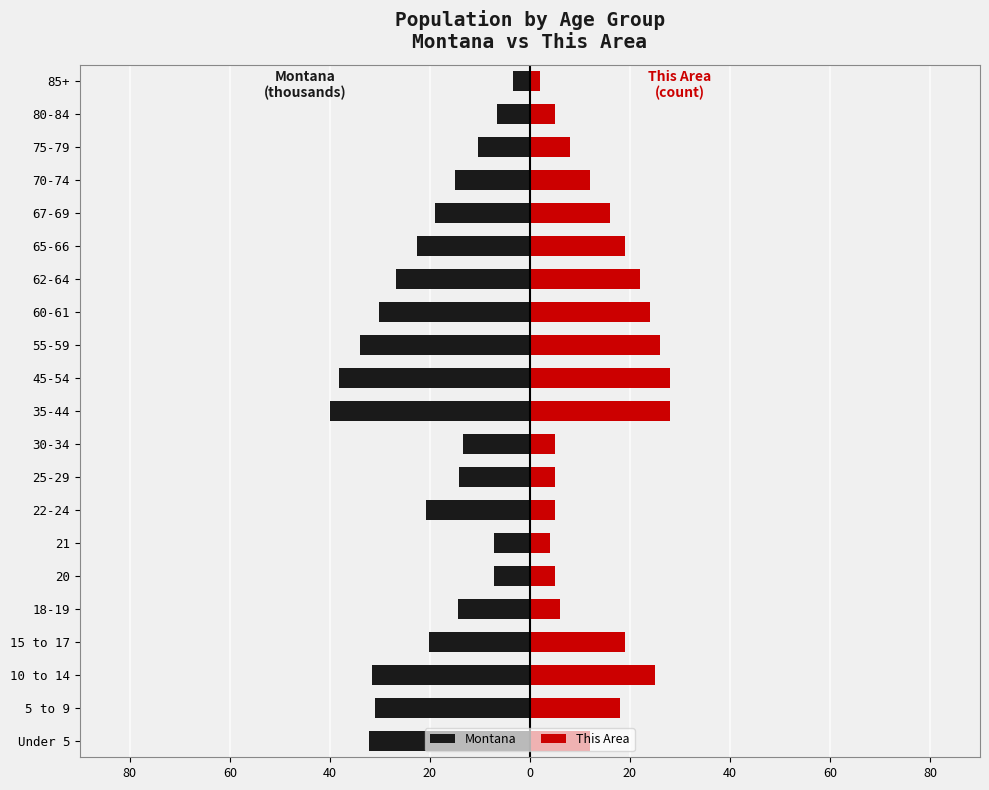

Is the value of This Area at 75-79 greater than the value of Montana at 5 to 9?

Yes